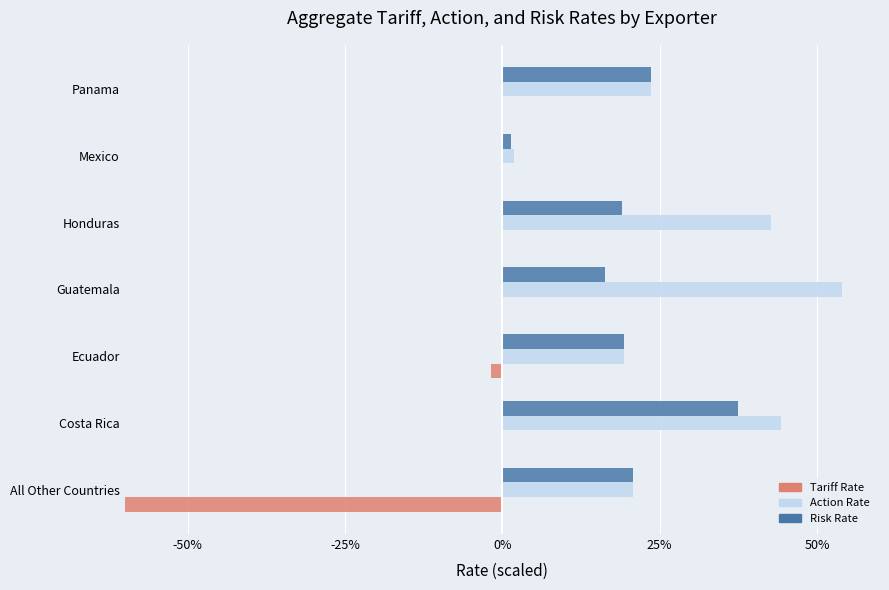

Is it true that Action Rate equals 0.0 at Mexico?

False